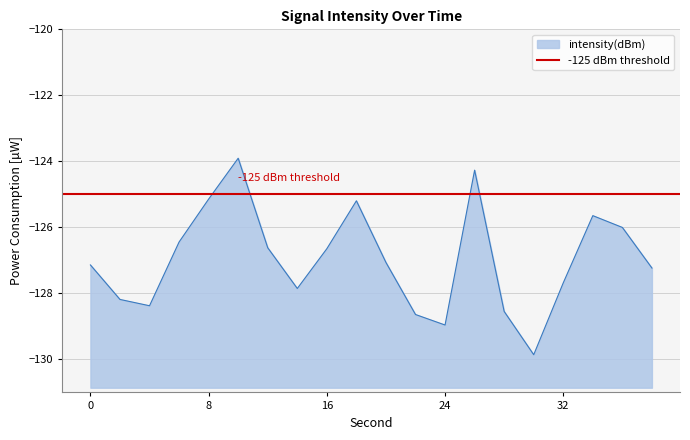

Reading left to right, what are all the values shown in this chart?

-127.1	-128.2	-128.4	-126.4	-125.1	-123.9	-126.6	-127.9	-126.6	-125.2	-127.1	-128.6	-129.0	-124.3	-128.5	-129.9	-127.7	-125.6	-126.0	-127.2